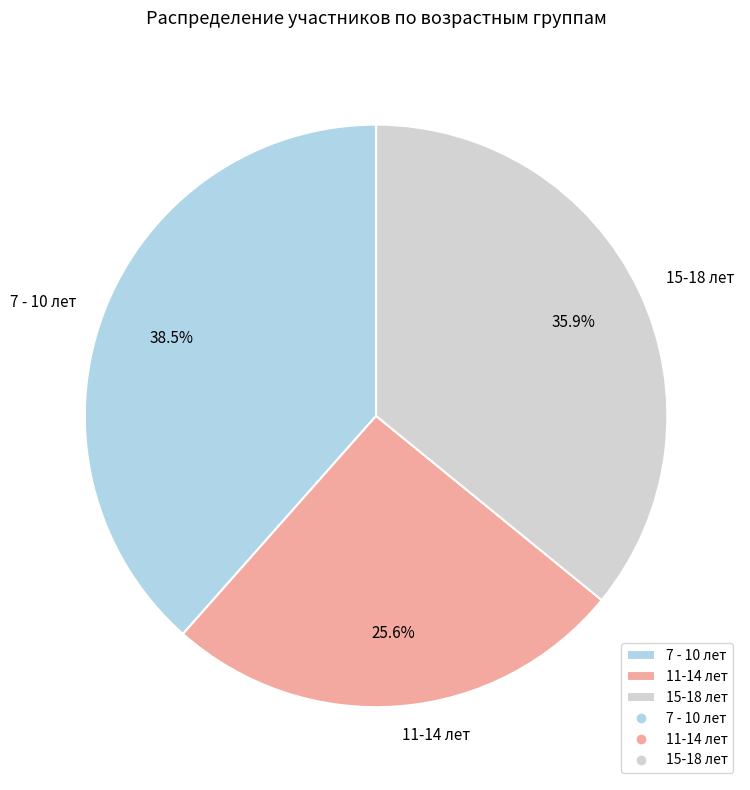

Combined, do 7 - 10 лет and 11-14 лет account for over 50%?

Yes